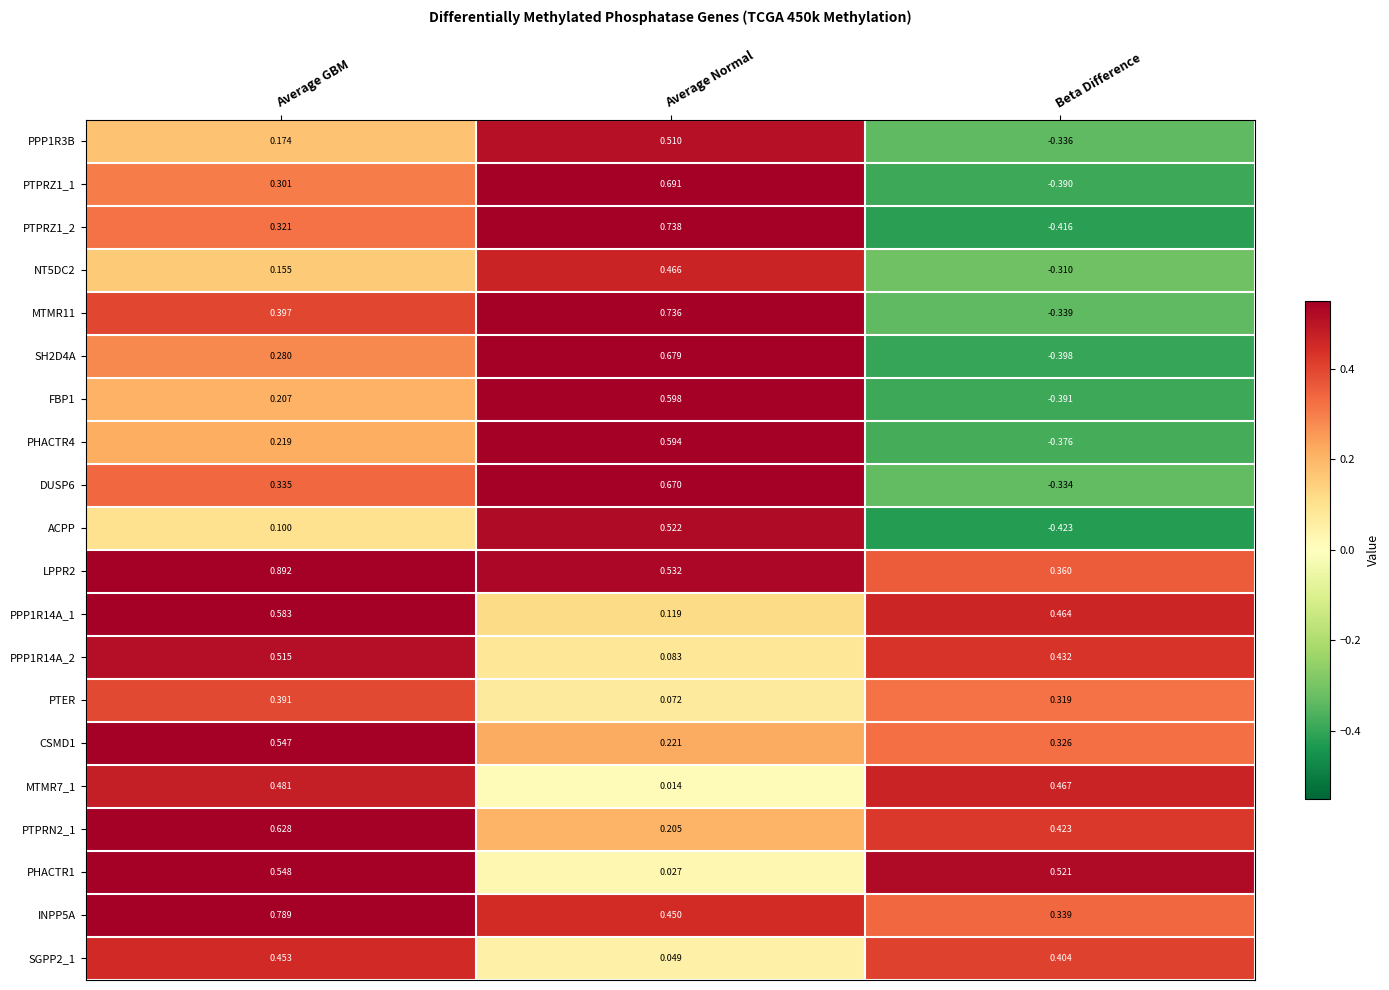

At which label is SH2D4A closest to 0?

Average GBM